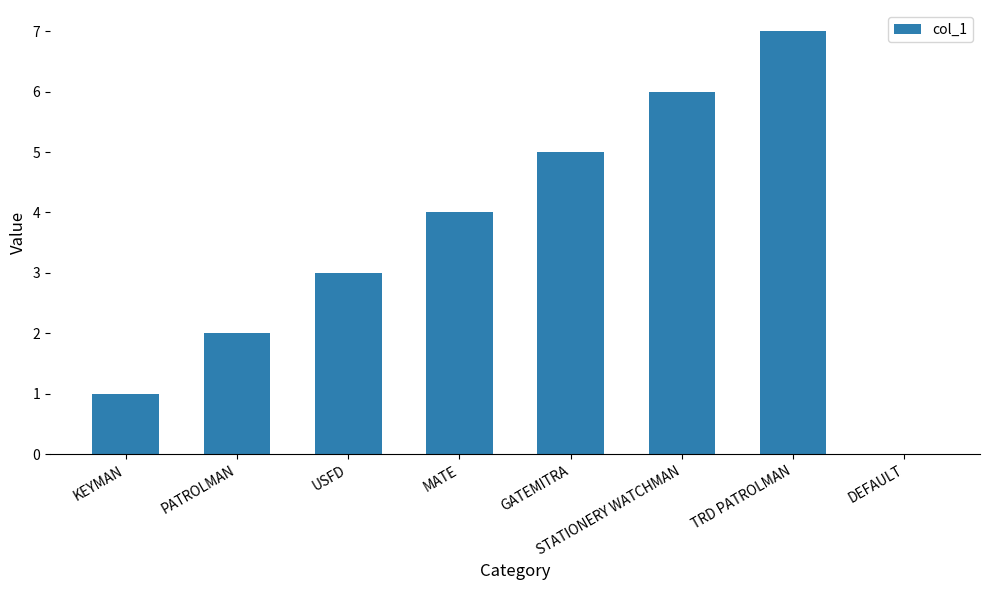

What is the sum of the values at DEFAULT and STATIONERY WATCHMAN?

6